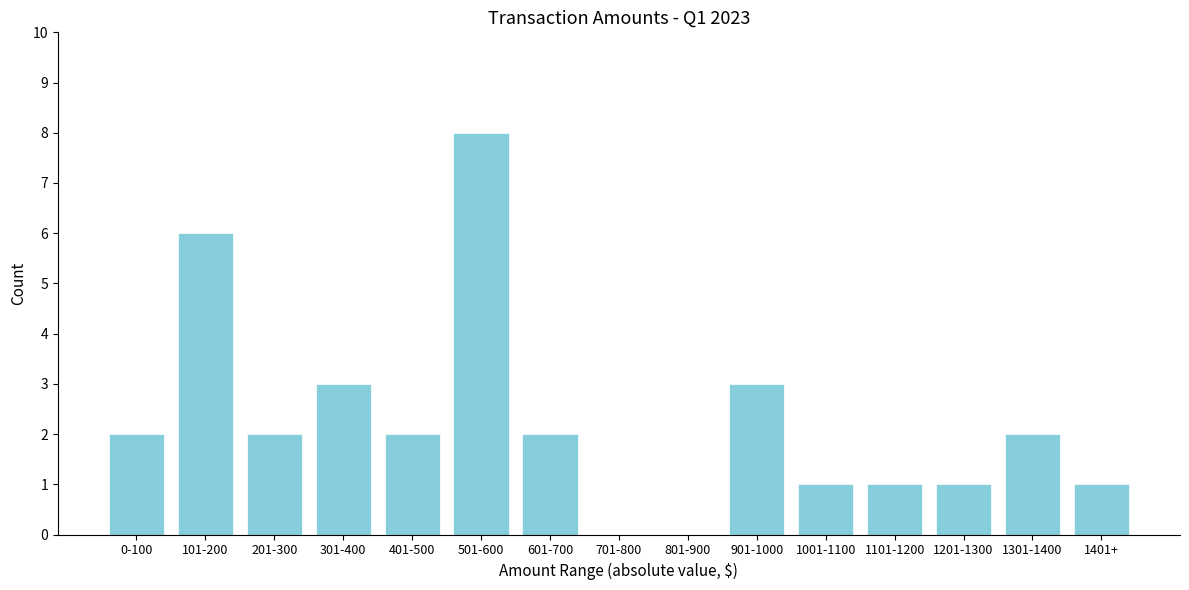

Reading right to left, what are all the values shown in this chart?

1401+=1	1301-1400=2	1201-1300=1	1101-1200=1	1001-1100=1	901-1000=3	801-900=0	701-800=0	601-700=2	501-600=8	401-500=2	301-400=3	201-300=2	101-200=6	0-100=2